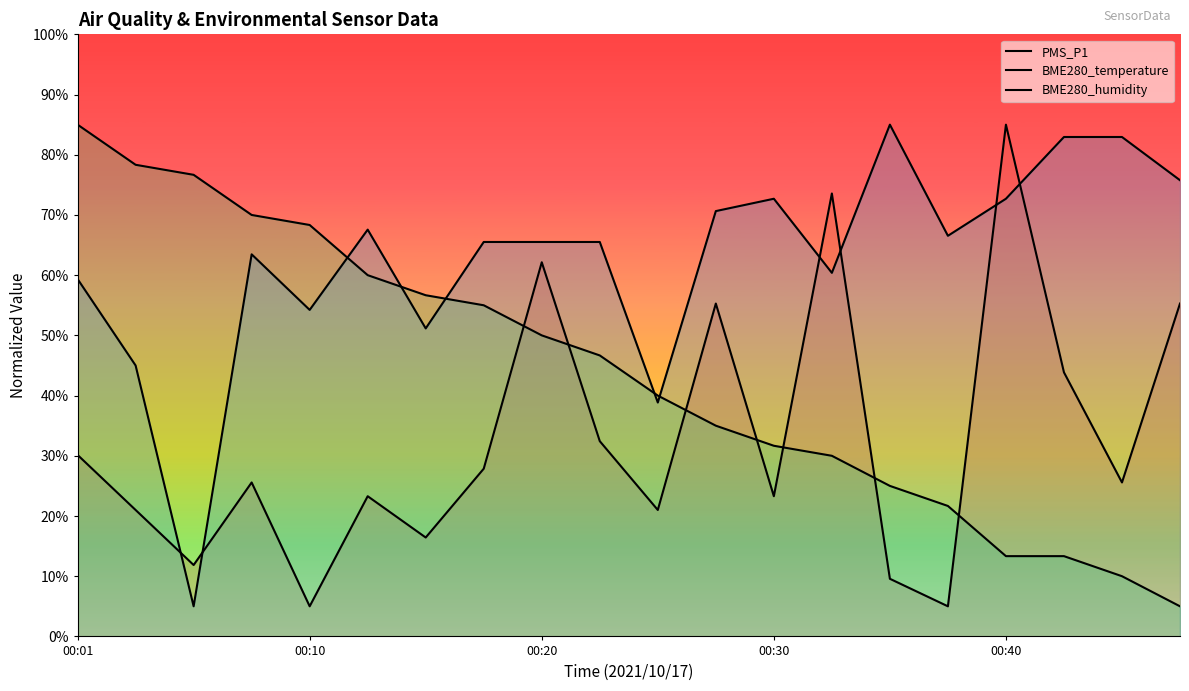

At which category is the sum across all series the highest?

00:20